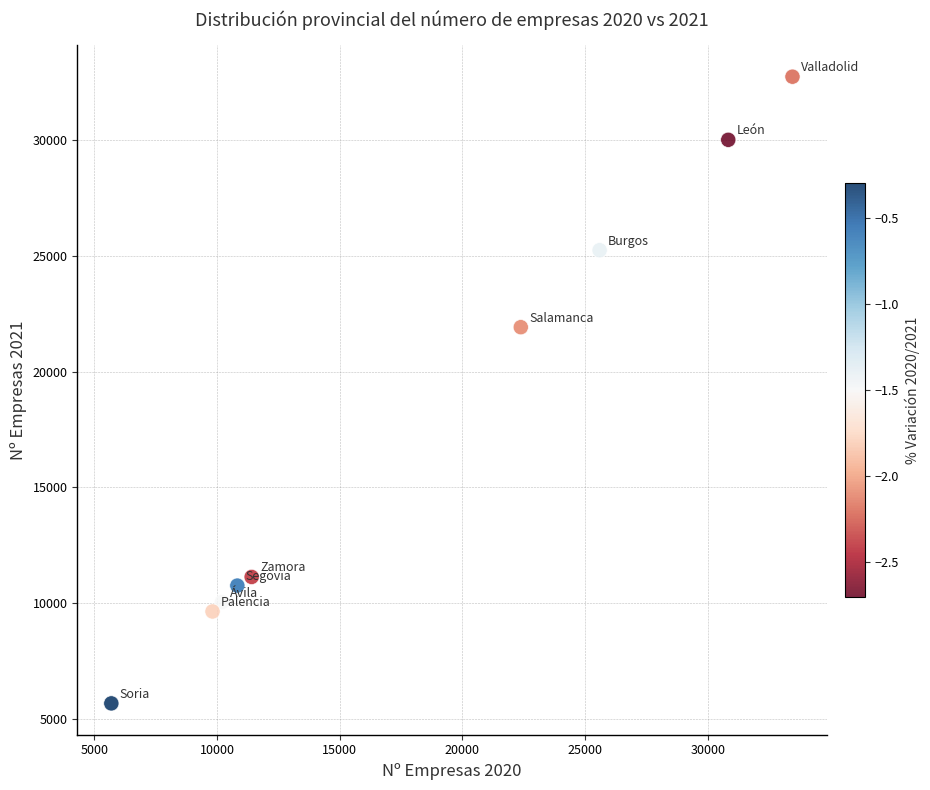

What Y value in the scatter plot is closest to 19201?

21915